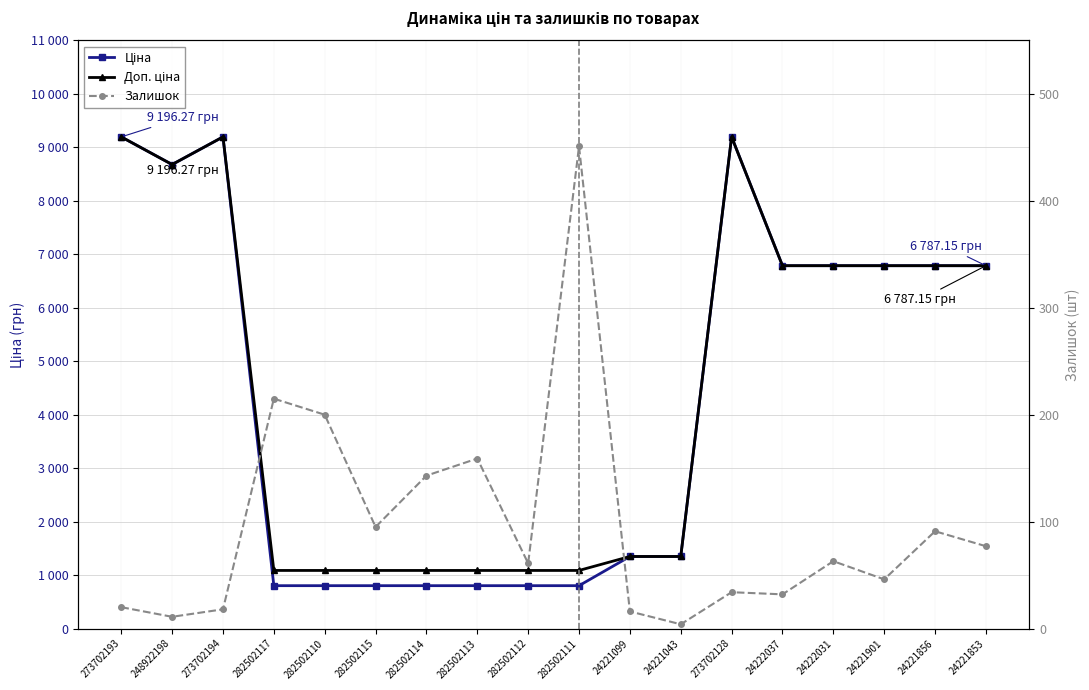

True or false: Ціна and Доп. ціна intersect in this chart.

False